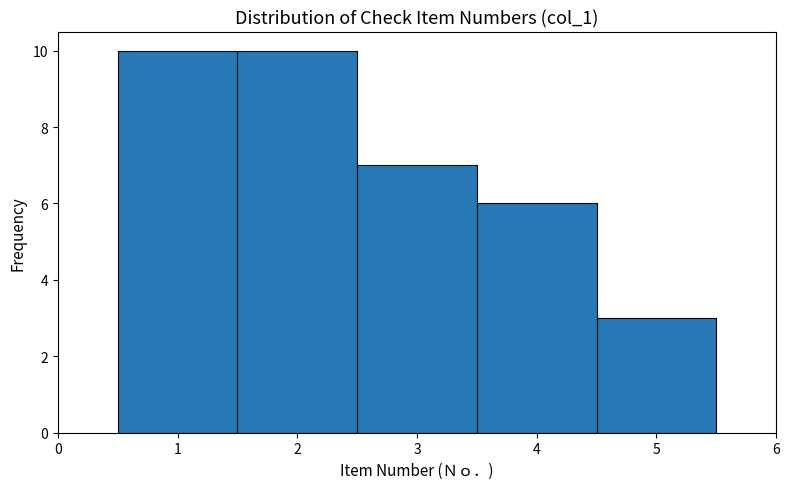

What is the height of the bar covering 4.5 to 5.5 on the x-axis? The values are not printed on the chart, so give them approximately, as read against the axis.

3